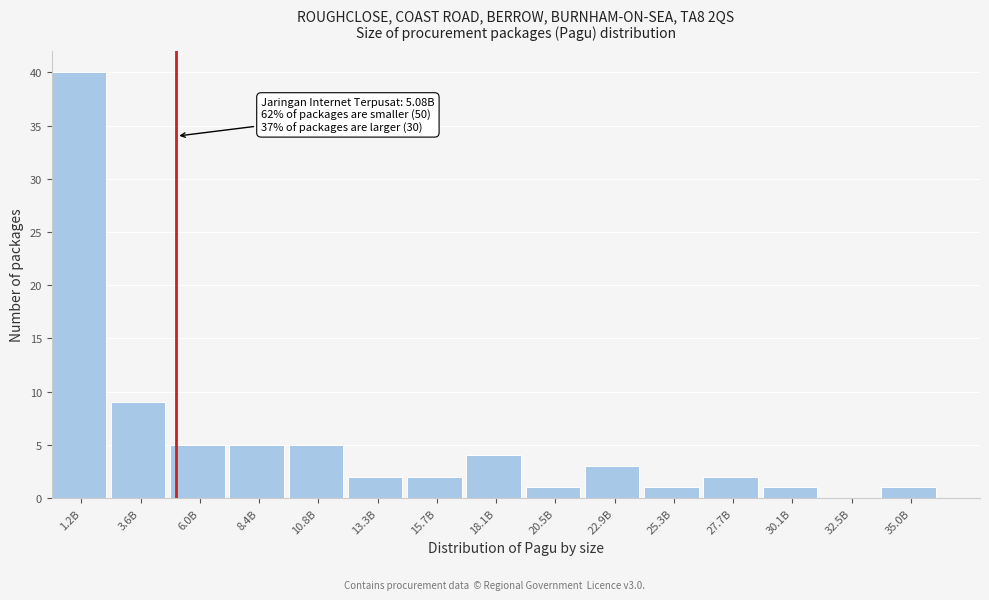

Reading right to left, transcribe all the data shown in this chart.

35.0B=1	32.5B=0	30.1B=1	27.7B=2	25.3B=1	22.9B=3	20.5B=1	18.1B=4	15.7B=2	13.3B=2	10.8B=5	8.4B=5	6.0B=5	3.6B=9	1.2B=40